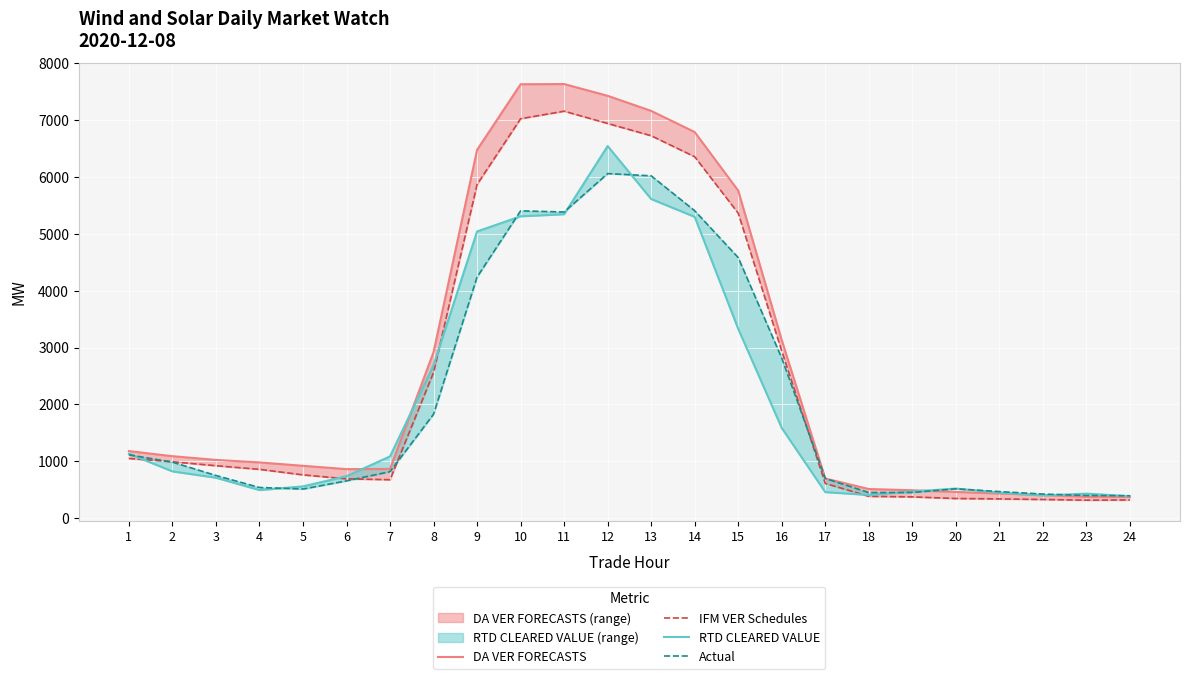

Reading right to left, extract all data points from this chart.

DA VER FORECASTS: 24=371.9	23=374.2	22=407.9	21=432.8	20=460.7	19=489.4	18=511.4	17=696.1	16=3130.2	15=5759.4	14=6790.7	13=7163.4	12=7428.4	11=7635.6	10=7631.9	9=6478.1	8=2920.8	7=864.9	6=861.4	5=919.6	4=979.4	3=1023.7	2=1088.8	1=1178.8
IFM VER Schedules: 24=319.0	23=315.3	22=327.1	21=337.5	20=344.4	19=372.9	18=383.0	17=609.8	16=2938.2	15=5363.2	14=6356.1	13=6726.2	12=6941.7	11=7158.0	10=7025.7	9=5869.6	8=2562.0	7=674.8	6=690.4	5=760.1	4=857.5	3=921.3	2=990.2	1=1048.8
RTD CLEARED VALUE: 24=385.3	23=430.2	22=396.9	21=448.4	20=519.2	19=467.2	18=406.9	17=456.4	16=1585.0	15=3327.9	14=5299.3	13=5612.4	12=6544.4	11=5345.0	10=5308.9	9=5042.1	8=2690.0	7=1085.1	6=736.7	5=557.8	4=492.8	3=710.2	2=821.4	1=1131.5
Actual: 24=392.8	23=397.2	22=422.7	21=466.1	20=514.7	19=450.5	18=448.5	17=697.3	16=2814.0	15=4582.2	14=5406.6	13=6021.0	12=6060.2	11=5384.5	10=5404.8	9=4240.9	8=1827.6	7=816.7	6=654.7	5=511.1	4=538.2	3=749.7	2=984.2	1=1113.3